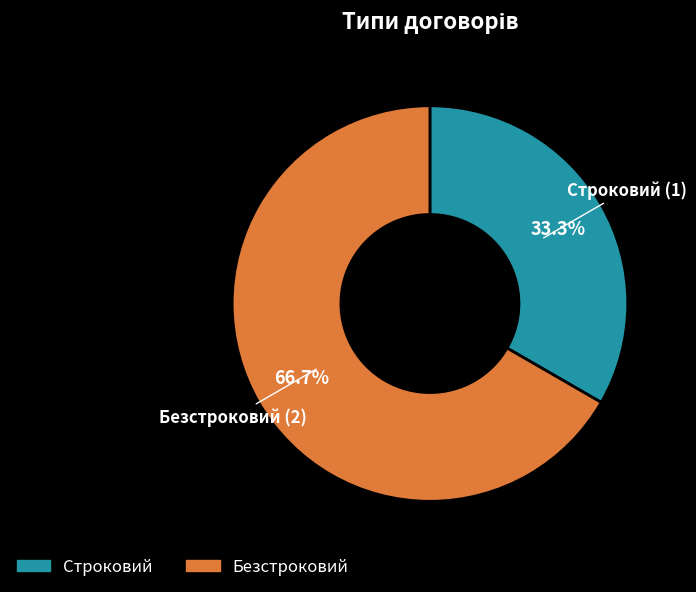

To the nearest percent, what portion does Строковий represent?

33%